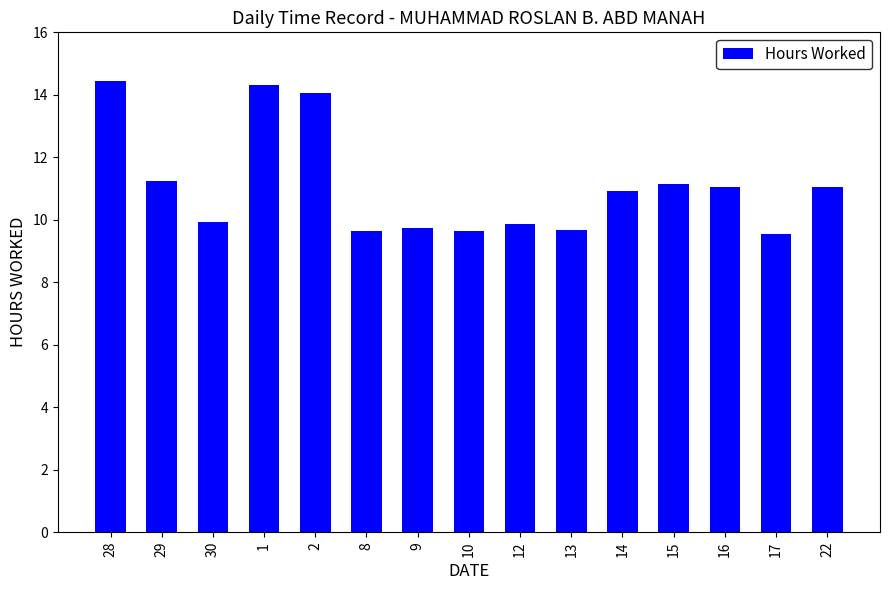

Between 30 and 15, which is larger?

15